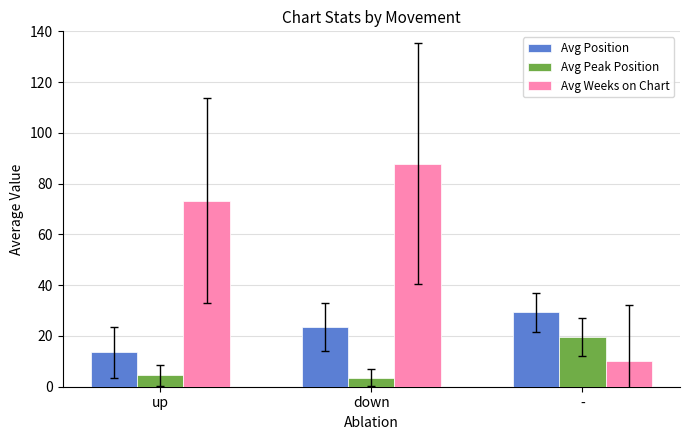

How many groups of bars are there?

3